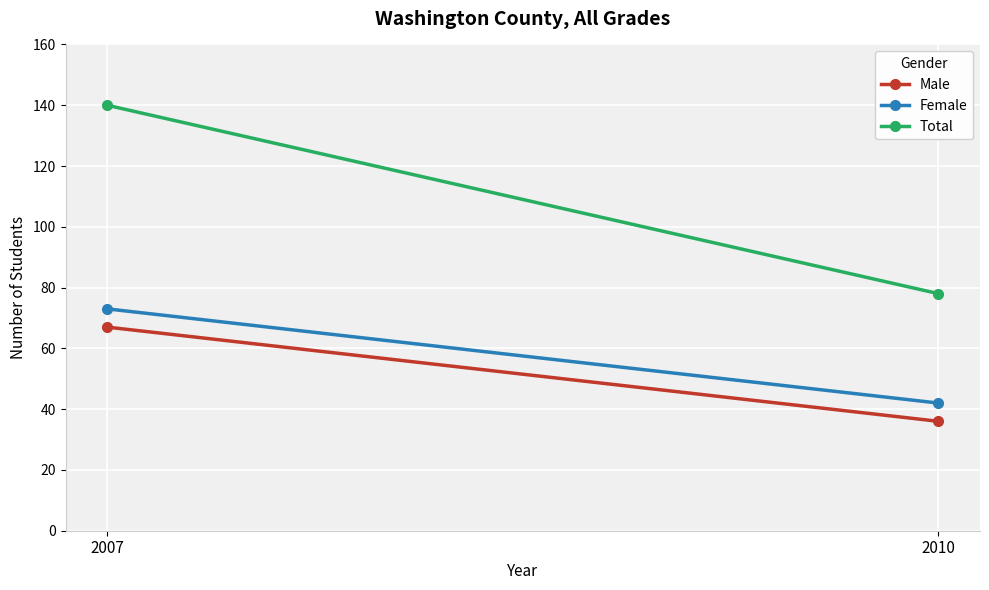

What is the sum of all Total values?

218